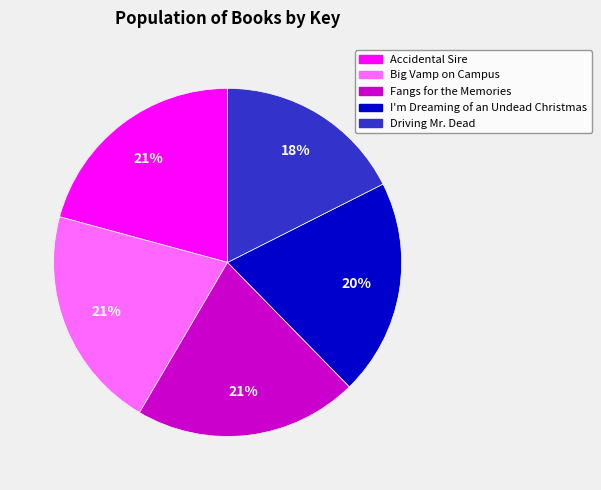

To the nearest percent, what is the average slice percentage?

20%